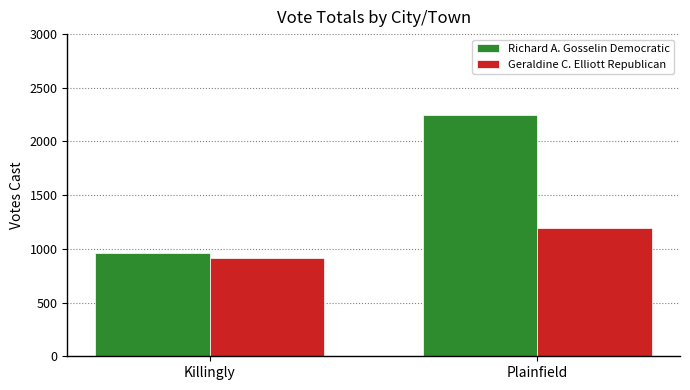

What is the difference between the Geraldine C. Elliott Republican values at Killingly and Plainfield?

284